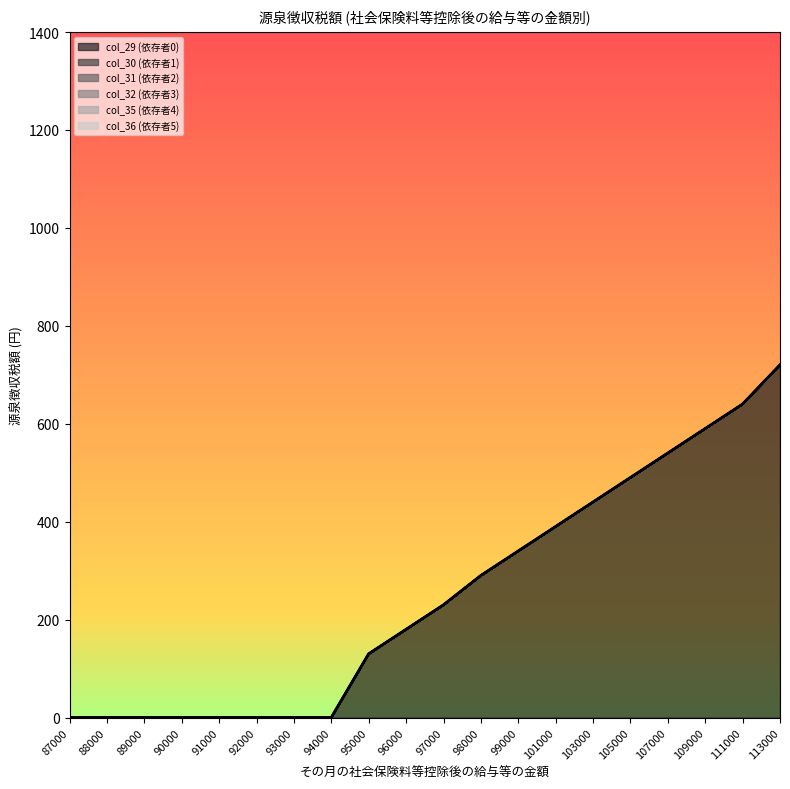

Reading right to left, what are all the values shown in this chart?

col_29 (依存者0): 113000=720	111000=640	109000=590	107000=540	105000=490	103000=440	101000=390	99000=340	98000=290	97000=230	96000=180	95000=130	94000=0	93000=0	92000=0	91000=0	90000=0	89000=0	88000=0	87000=0
col_30 (依存者1): 113000=0	111000=0	109000=0	107000=0	105000=0	103000=0	101000=0	99000=0	98000=0	97000=0	96000=0	95000=0	94000=0	93000=0	92000=0	91000=0	90000=0	89000=0	88000=0	87000=0
col_31 (依存者2): 113000=0	111000=0	109000=0	107000=0	105000=0	103000=0	101000=0	99000=0	98000=0	97000=0	96000=0	95000=0	94000=0	93000=0	92000=0	91000=0	90000=0	89000=0	88000=0	87000=0
col_32 (依存者3): 113000=0	111000=0	109000=0	107000=0	105000=0	103000=0	101000=0	99000=0	98000=0	97000=0	96000=0	95000=0	94000=0	93000=0	92000=0	91000=0	90000=0	89000=0	88000=0	87000=0
col_35 (依存者4): 113000=0	111000=0	109000=0	107000=0	105000=0	103000=0	101000=0	99000=0	98000=0	97000=0	96000=0	95000=0	94000=0	93000=0	92000=0	91000=0	90000=0	89000=0	88000=0	87000=0
col_36 (依存者5): 113000=0	111000=0	109000=0	107000=0	105000=0	103000=0	101000=0	99000=0	98000=0	97000=0	96000=0	95000=0	94000=0	93000=0	92000=0	91000=0	90000=0	89000=0	88000=0	87000=0